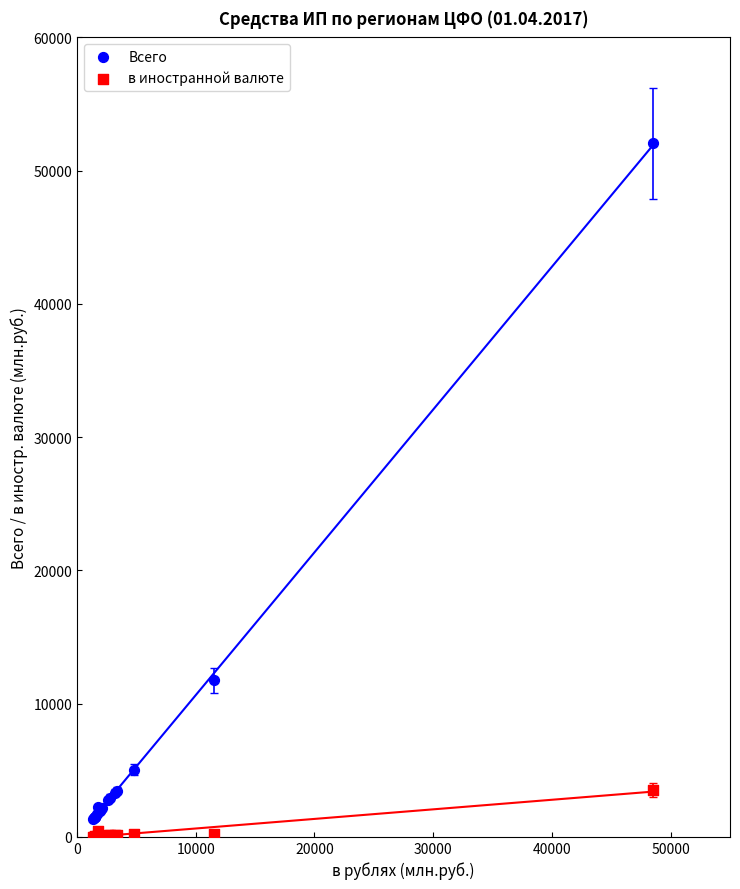

Which series reaches the maximum Y coordinate?

Всего